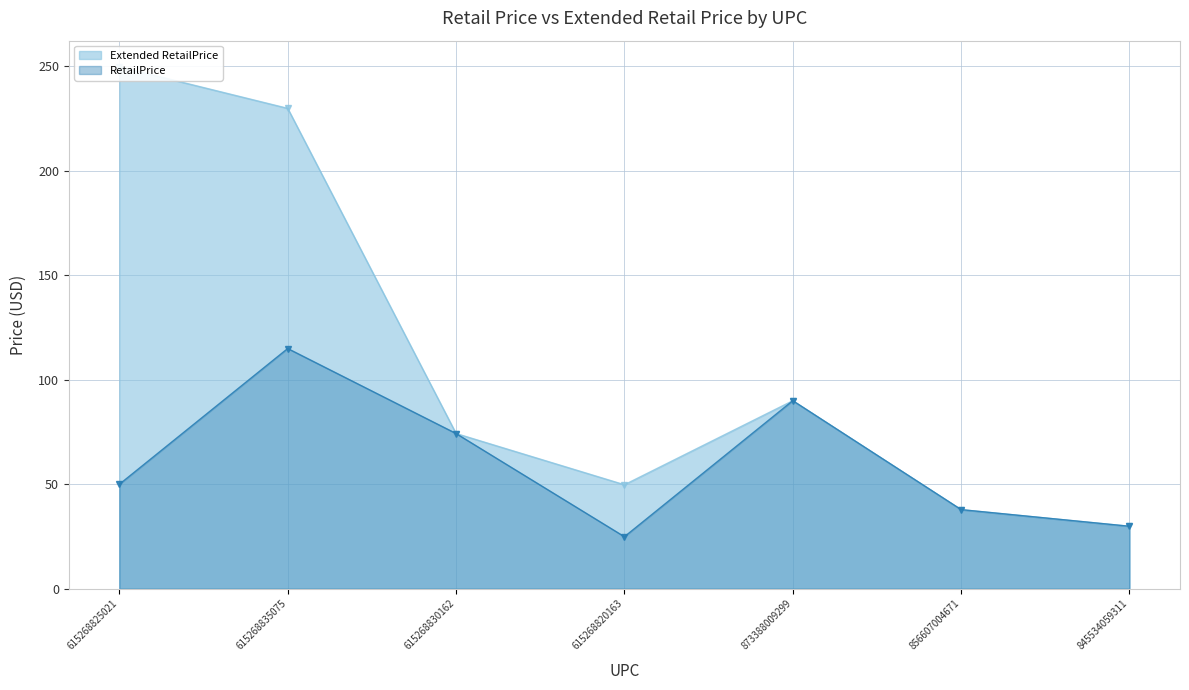

In RetailPrice, how many points are lower than both neighbors (excluding endpoints)?

1